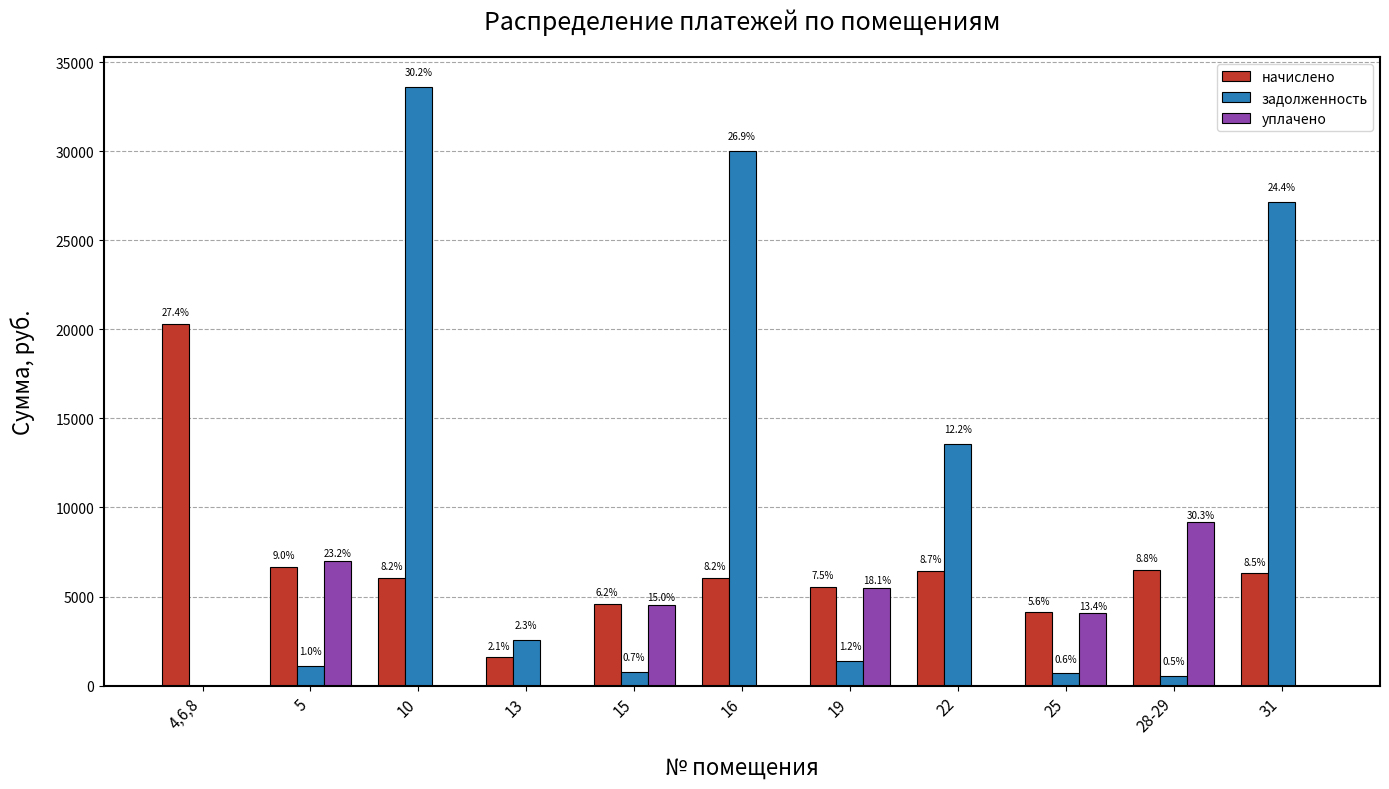

Are the bars horizontal?

No